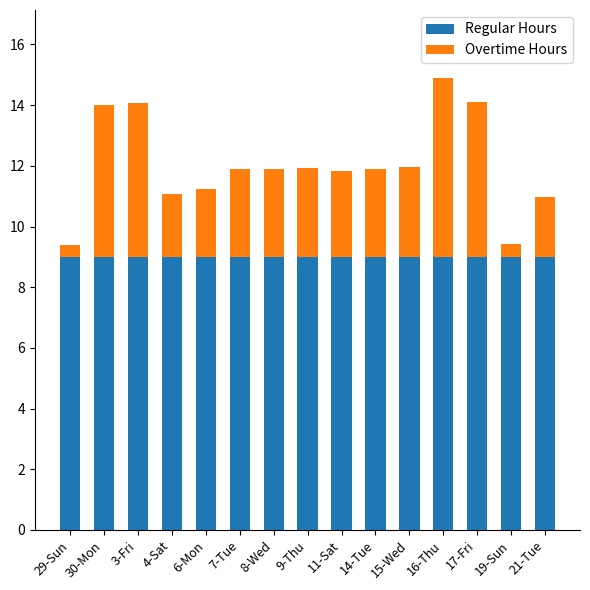

Is it true that Regular Hours equals 3.5 at 8-Wed?

False